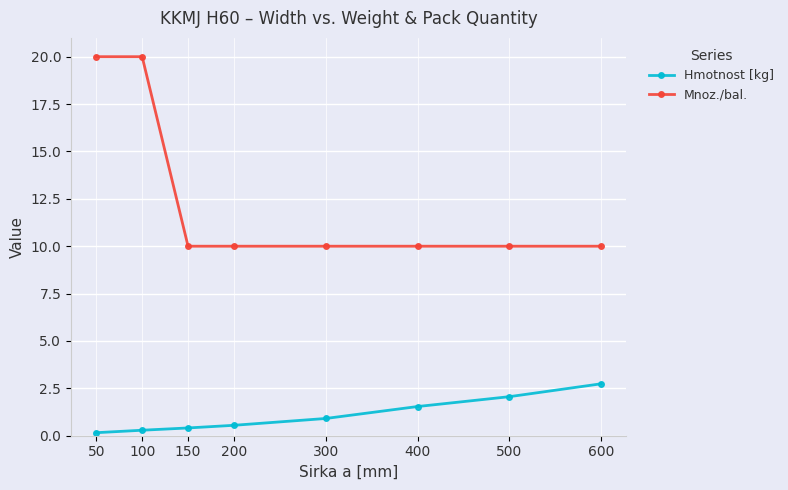

How many data points does each series have?

8